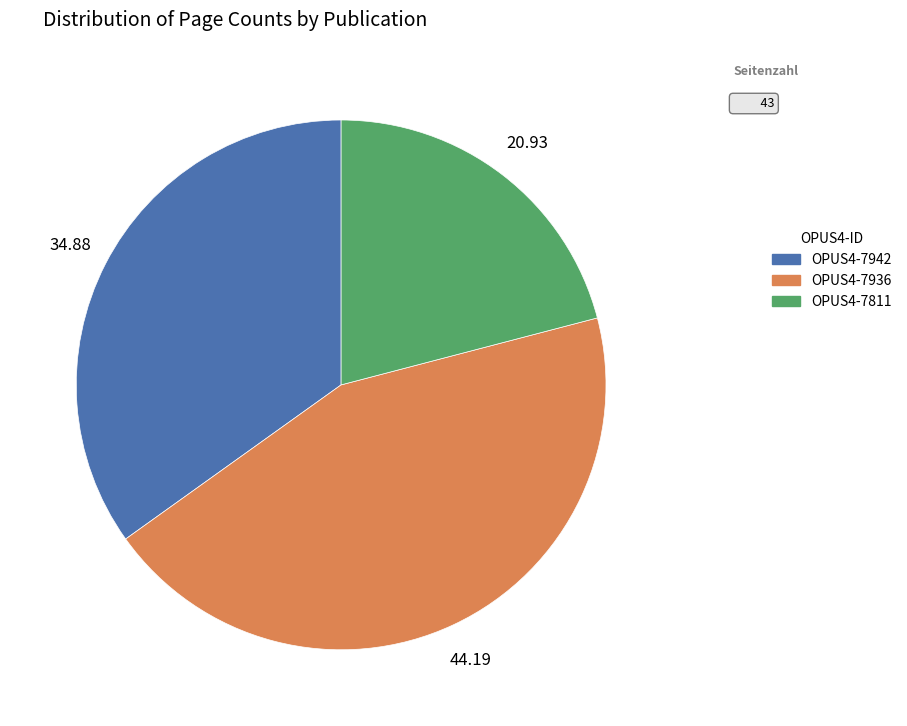

What is the smallest slice in the pie chart?

OPUS4-7811